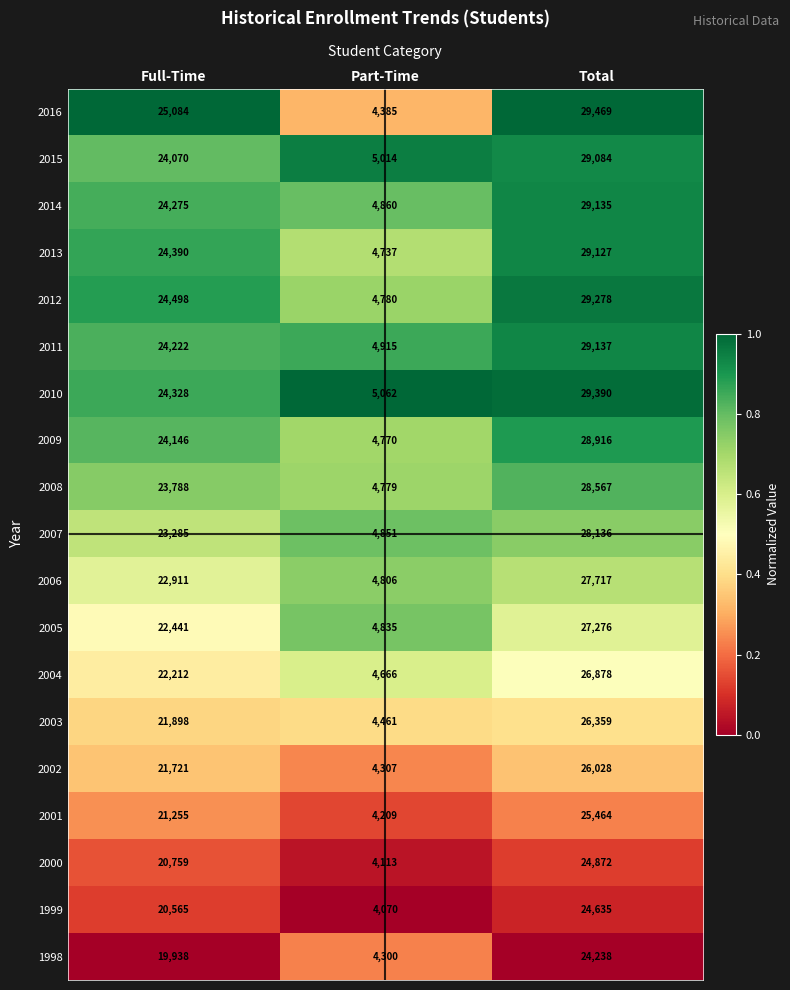

What is the total value across all series at Part-Time?

87920